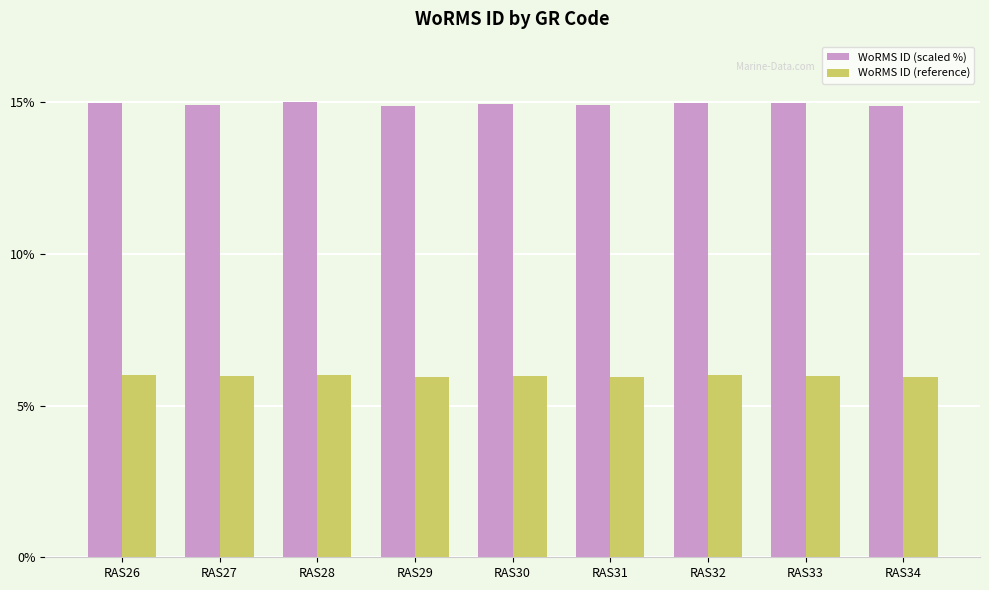

The WoRMS ID (reference) series shows 10.6 at RAS31. True or false?

False